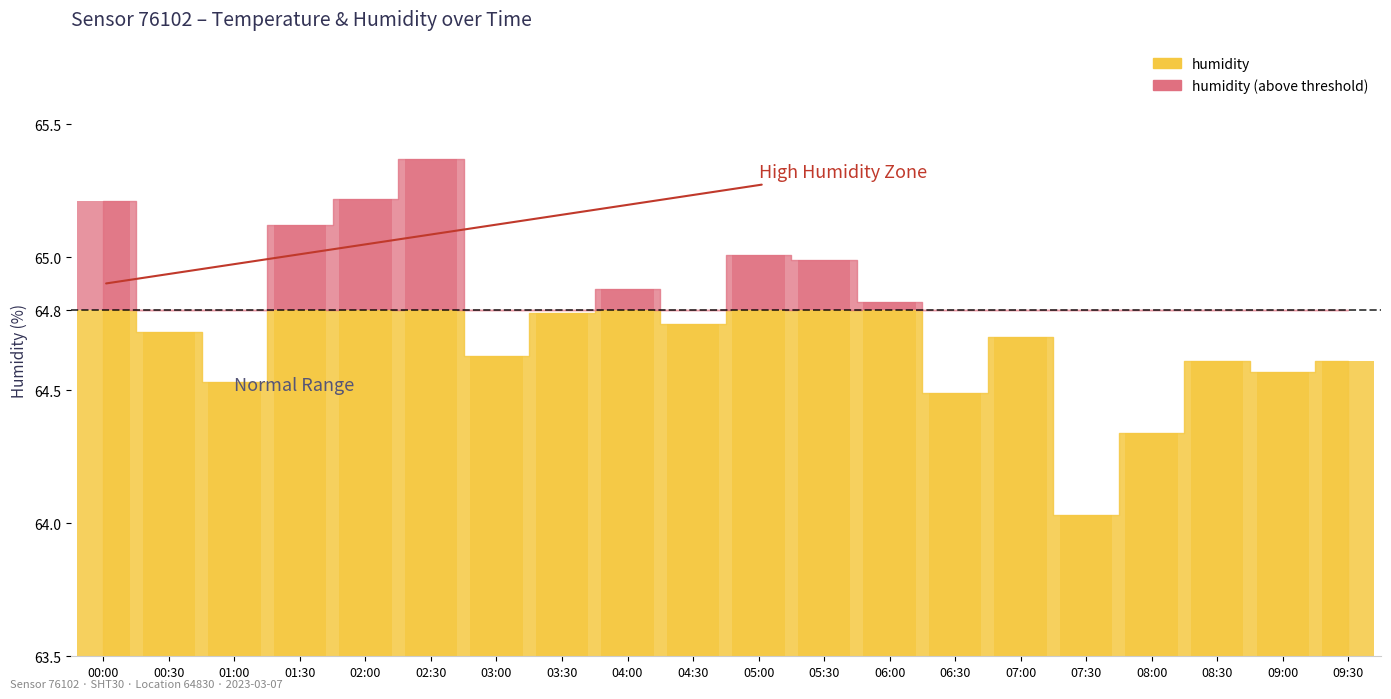

At which category is the sum across all series the highest?

02:30